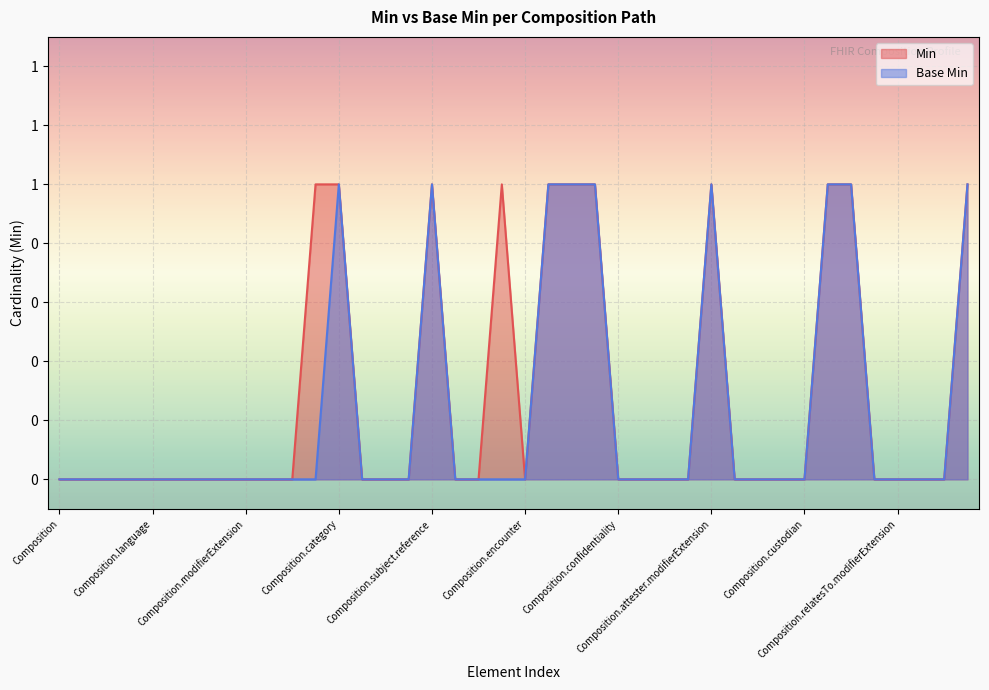

Rank the series by their maximum value, from lowest to highest.

Min, Base Min